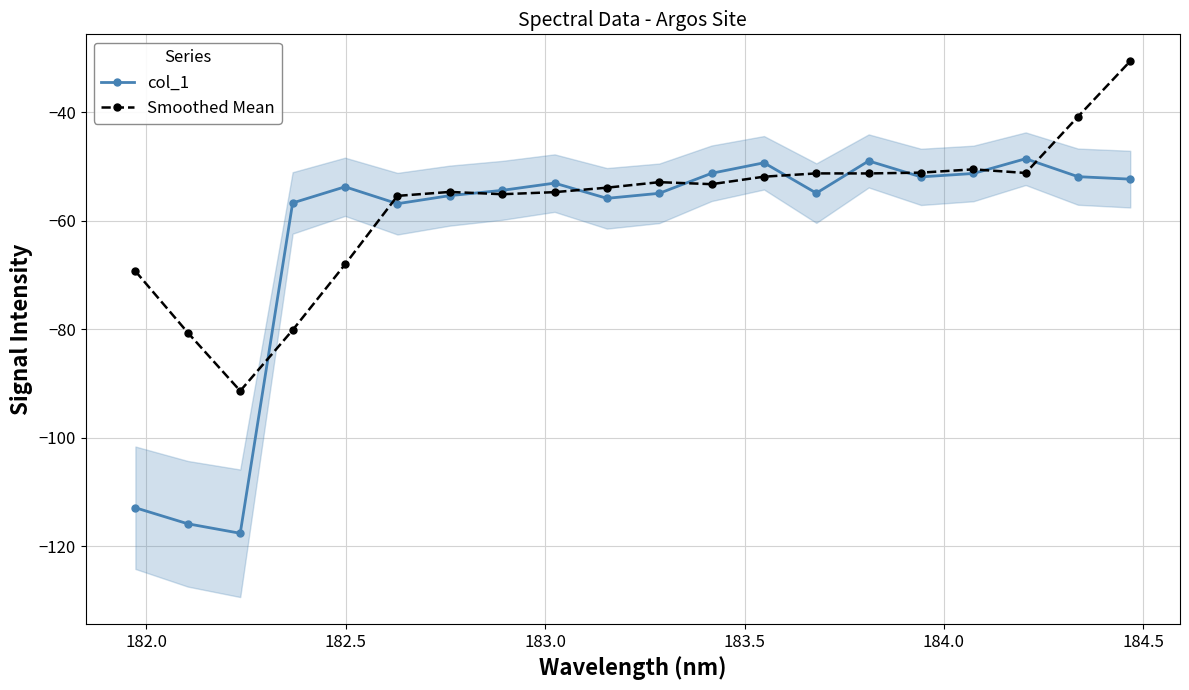

Which series has the widest spread of values?

col_1